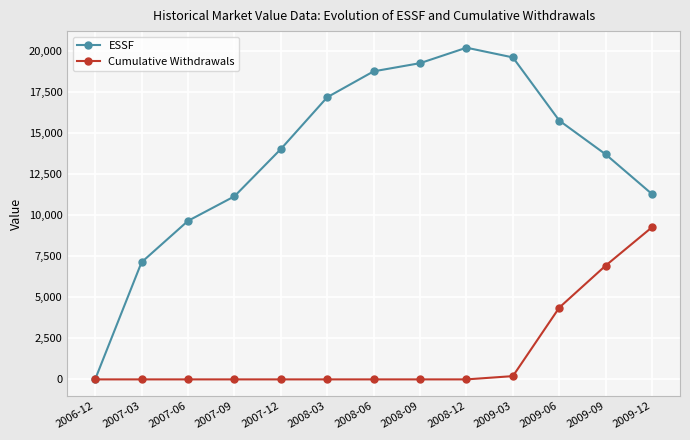

Rank the series at 2009-09 from lowest to highest value.

Cumulative Withdrawals, ESSF